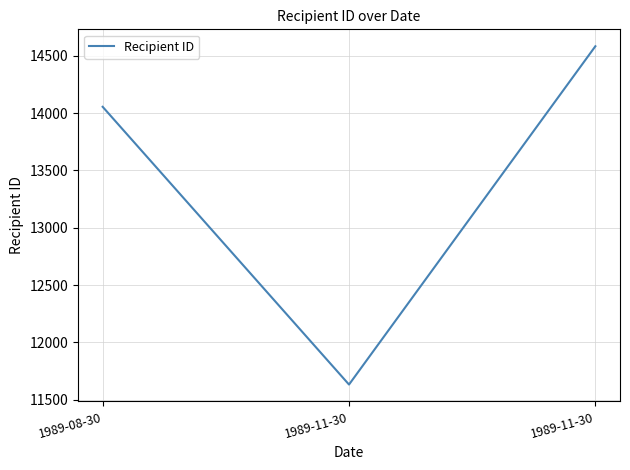

What is the change in value from 1989-08-30 to 1989-11-30?

-2422